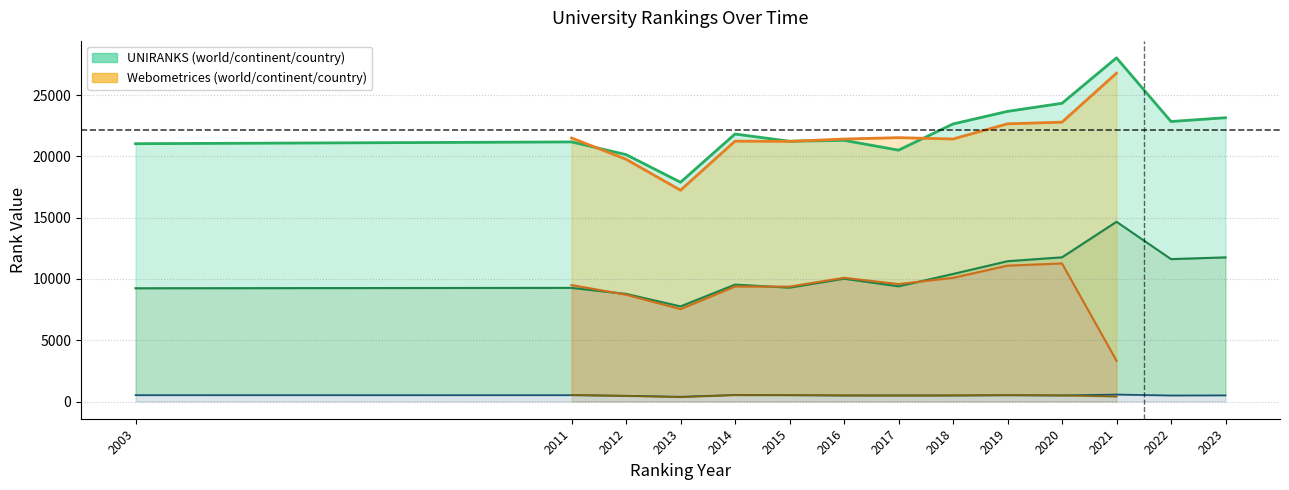

List the series in order of their overall mean, highest first.

world rank (UNIRANKS), continent rank (UNIRANKS), country rank (UNIRANKS)